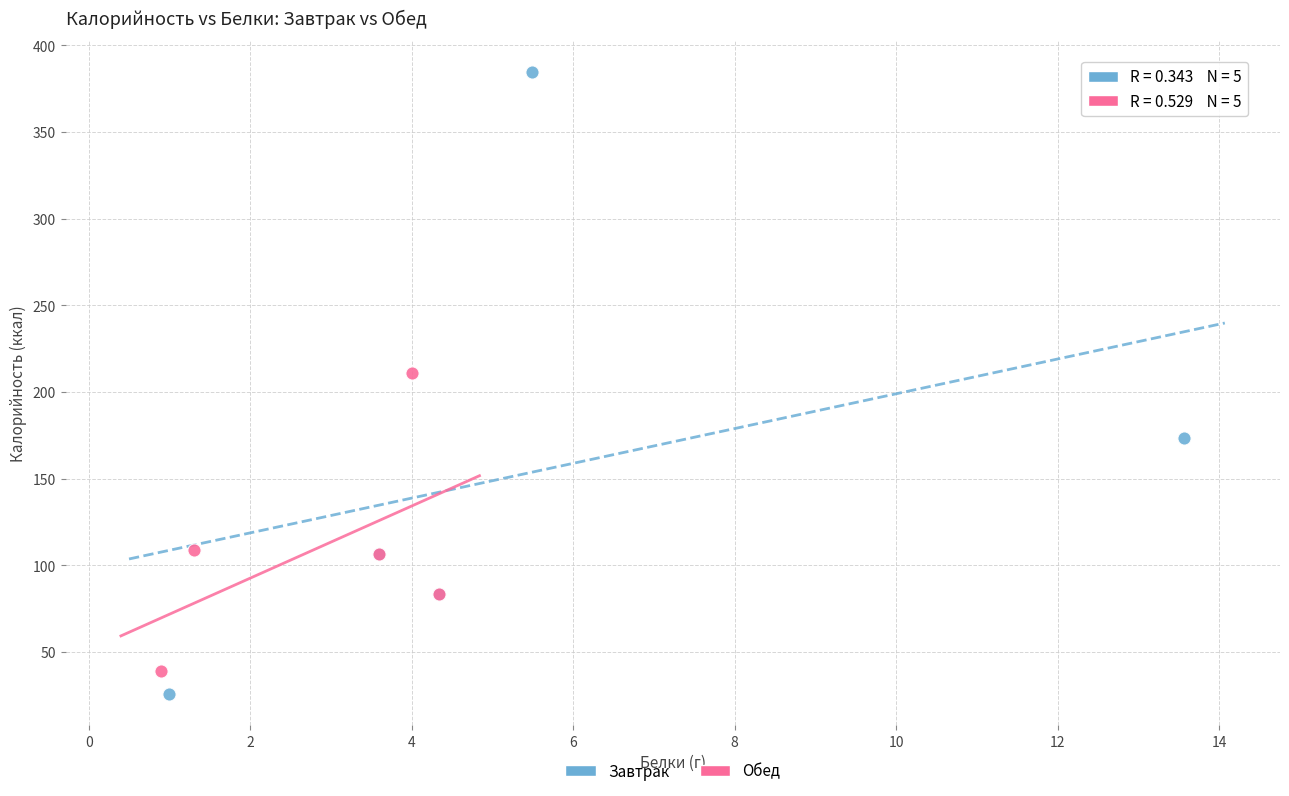

Which series reaches the maximum Y coordinate?

Завтрак